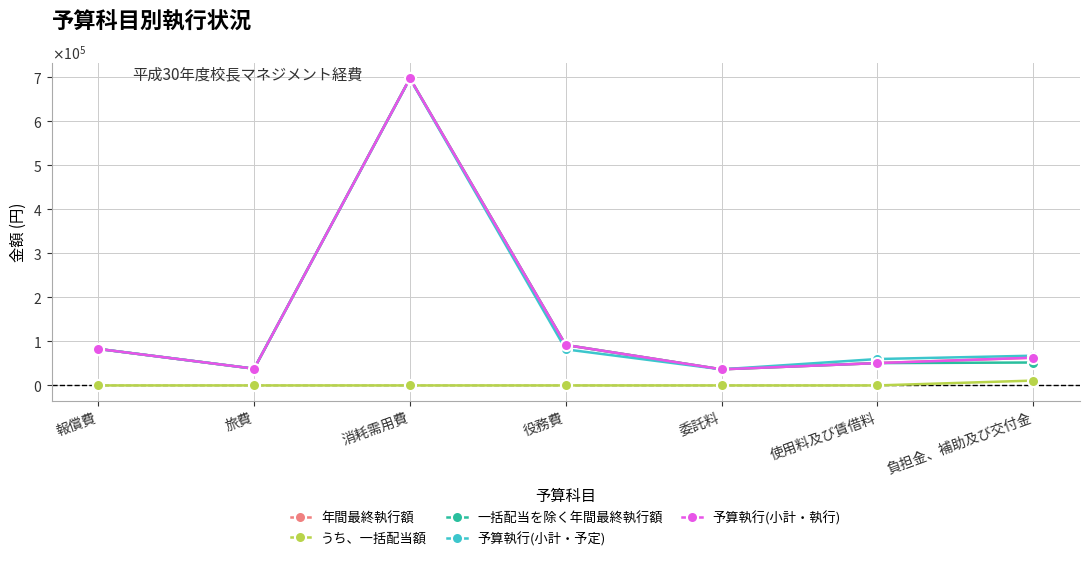

Is this an area chart (filled region under the line)?

No